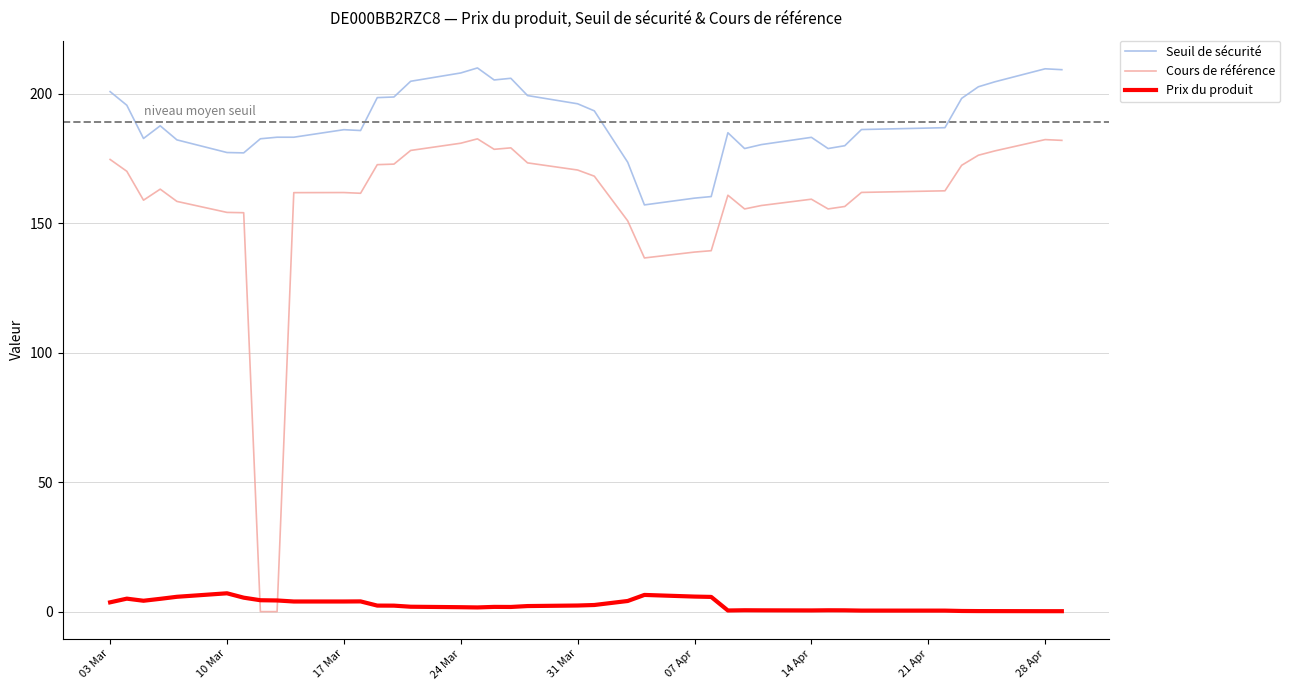

What is the minimum value for Seuil de sécurité?

157.1